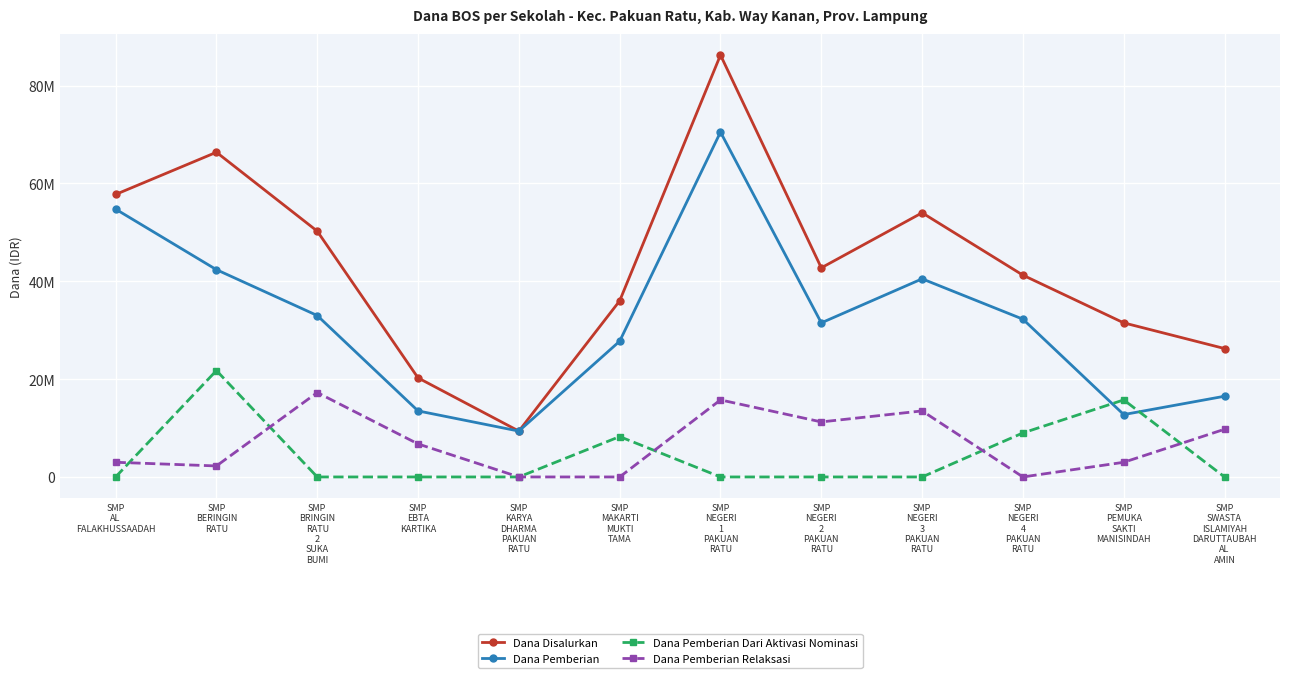

At how many categories does at least one series exceed 33554109?

8